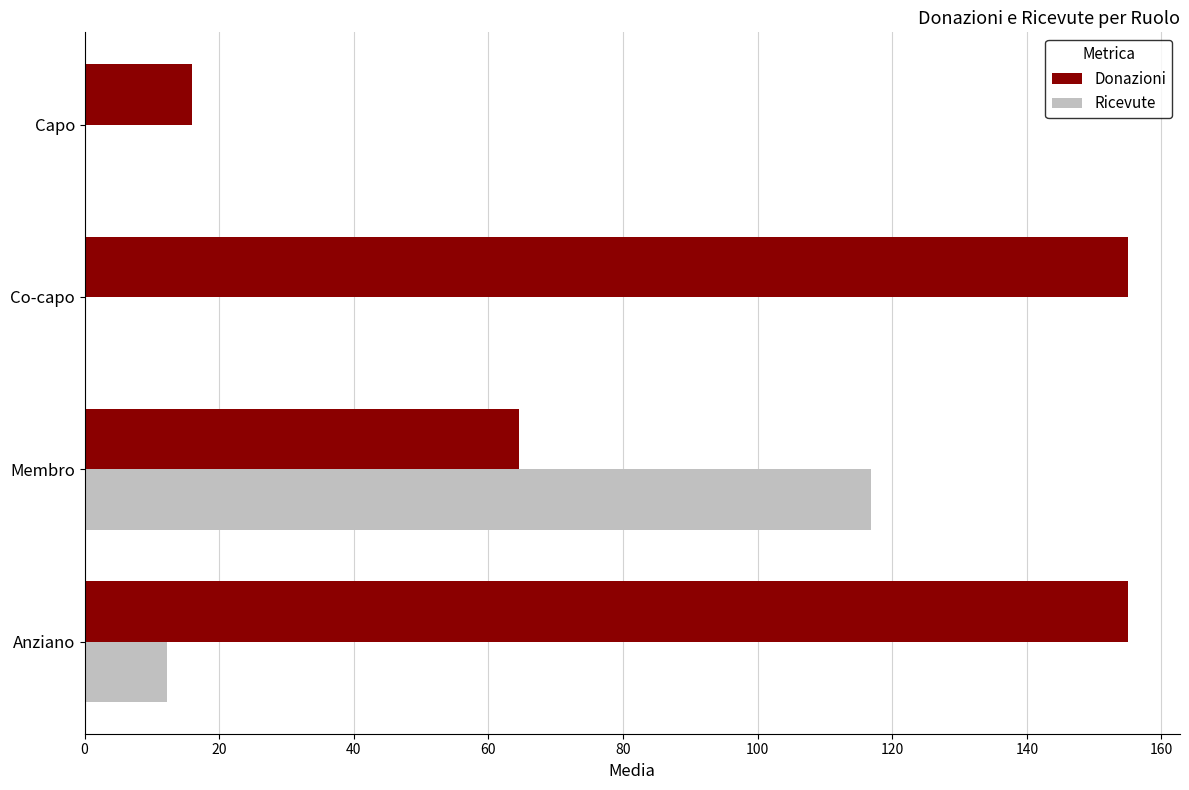

The Donazioni series shows 19.5 at Membro. True or false?

False